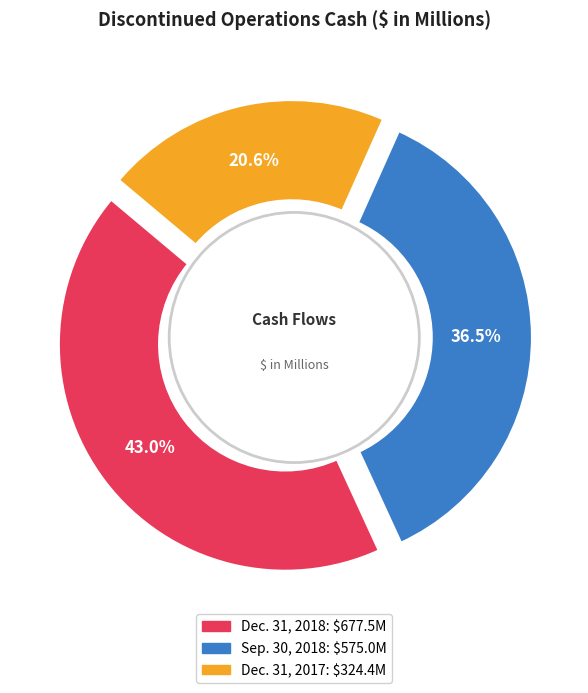

Does Sep. 30, 2018 represent more than half of the total?

No